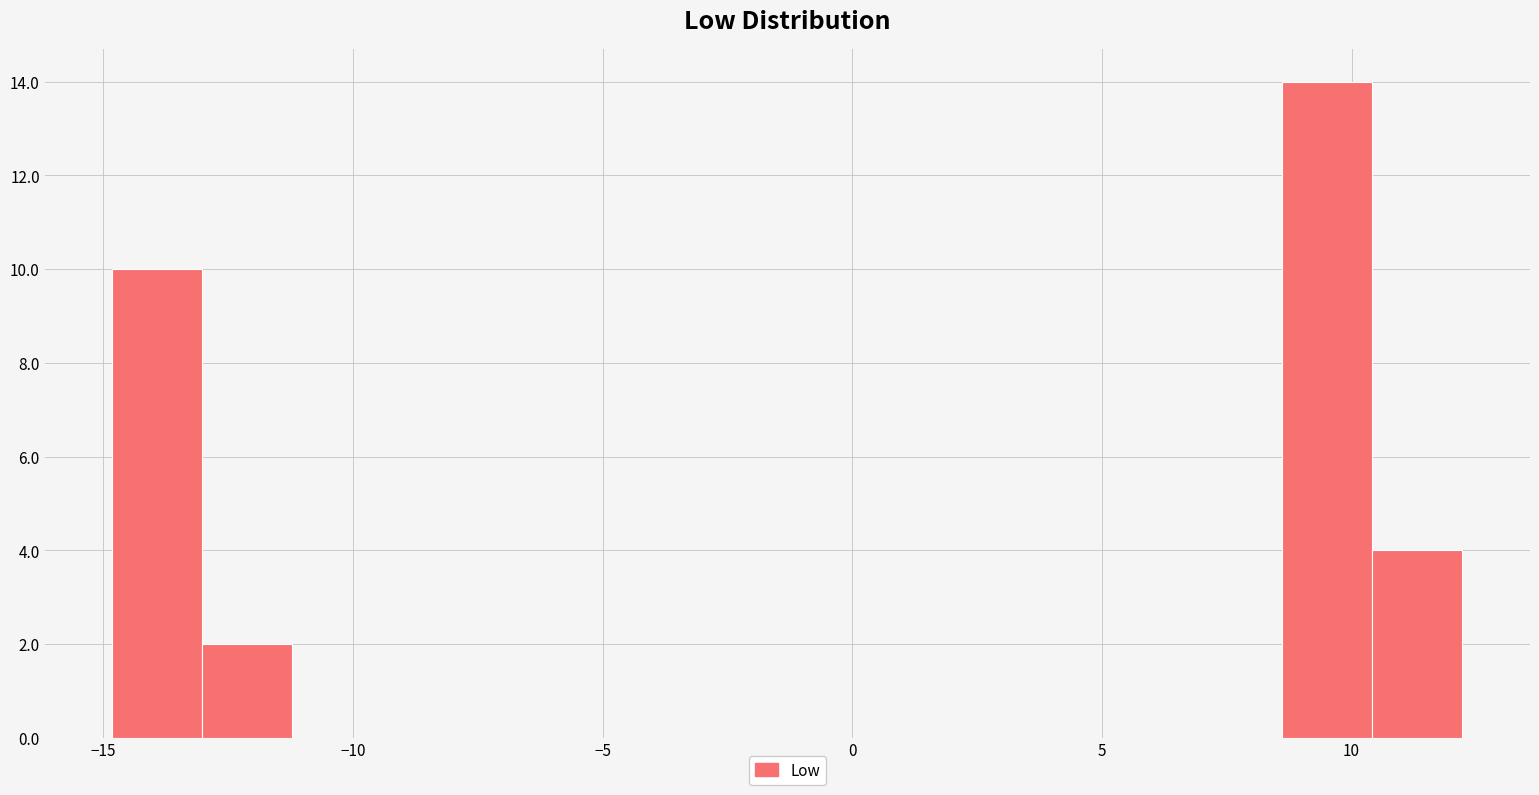

Read against the x-axis, roughly where is the centre of the tallest bar?

9.5